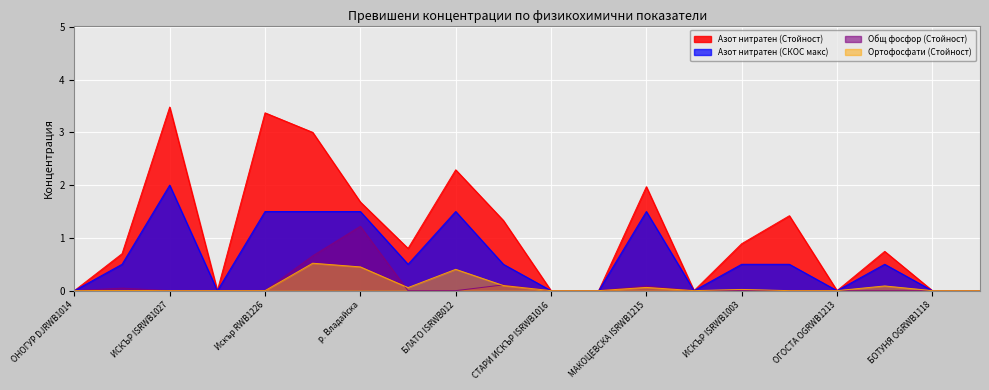

What is the sum of all Ортофосфати (Стойност) values?

1.7